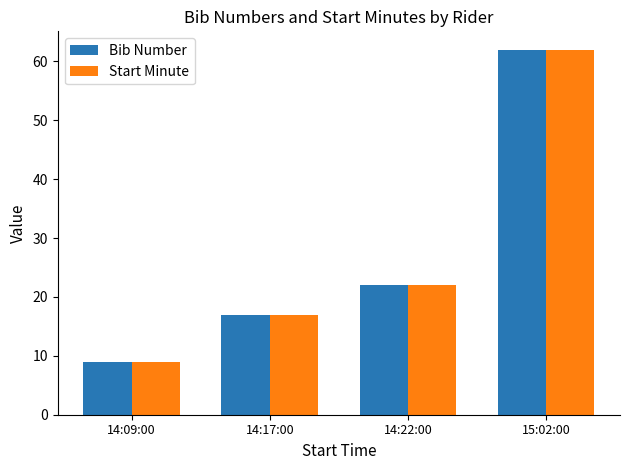

Reading left to right, list all the values displayed in this chart.

Bib Number: 14:09:00=9	14:17:00=17	14:22:00=22	15:02:00=62
Start Minute: 14:09:00=9	14:17:00=17	14:22:00=22	15:02:00=62